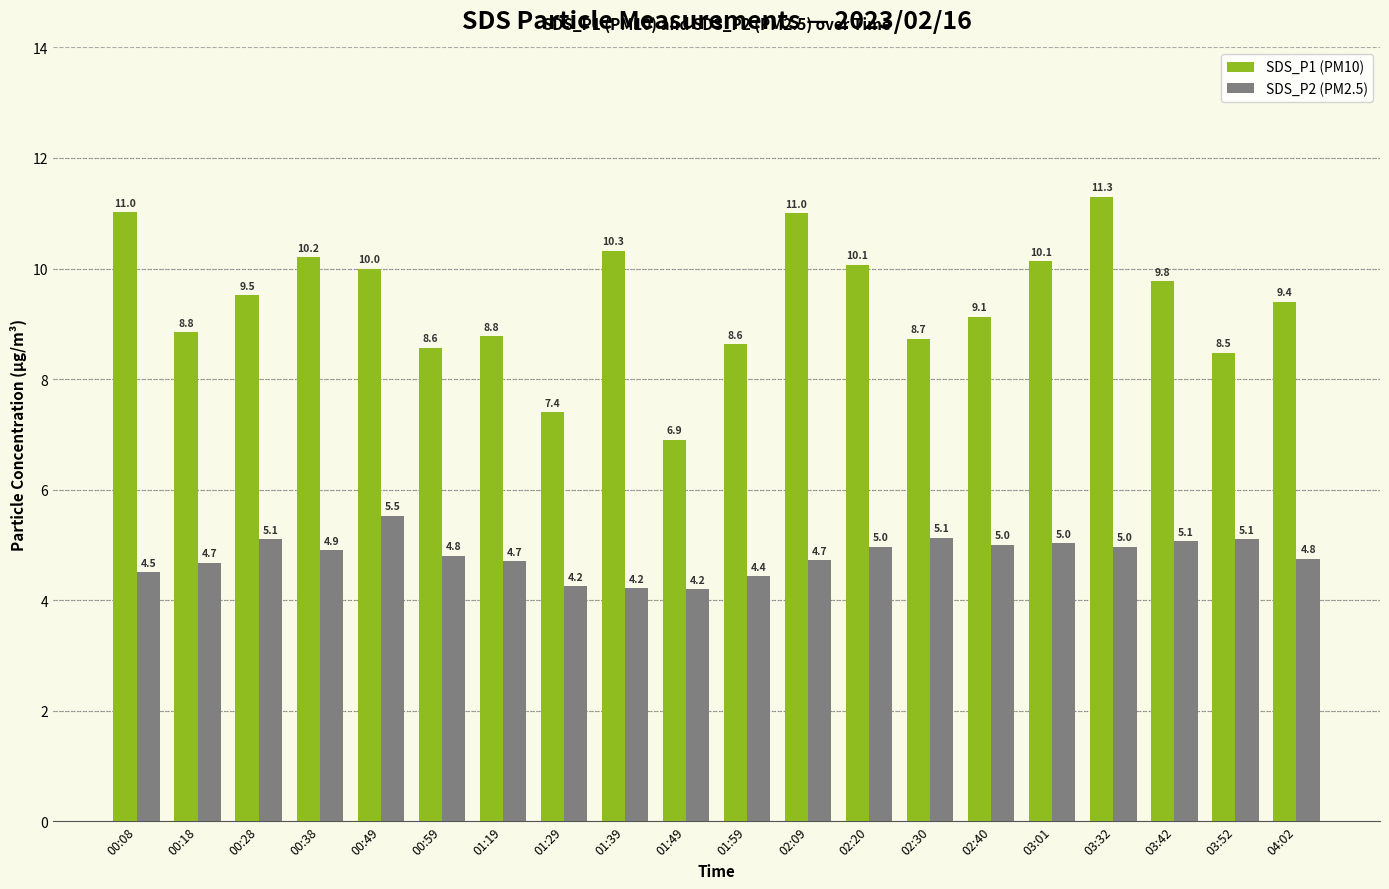

What is the difference between the highest and lowest values at 01:49?

2.7